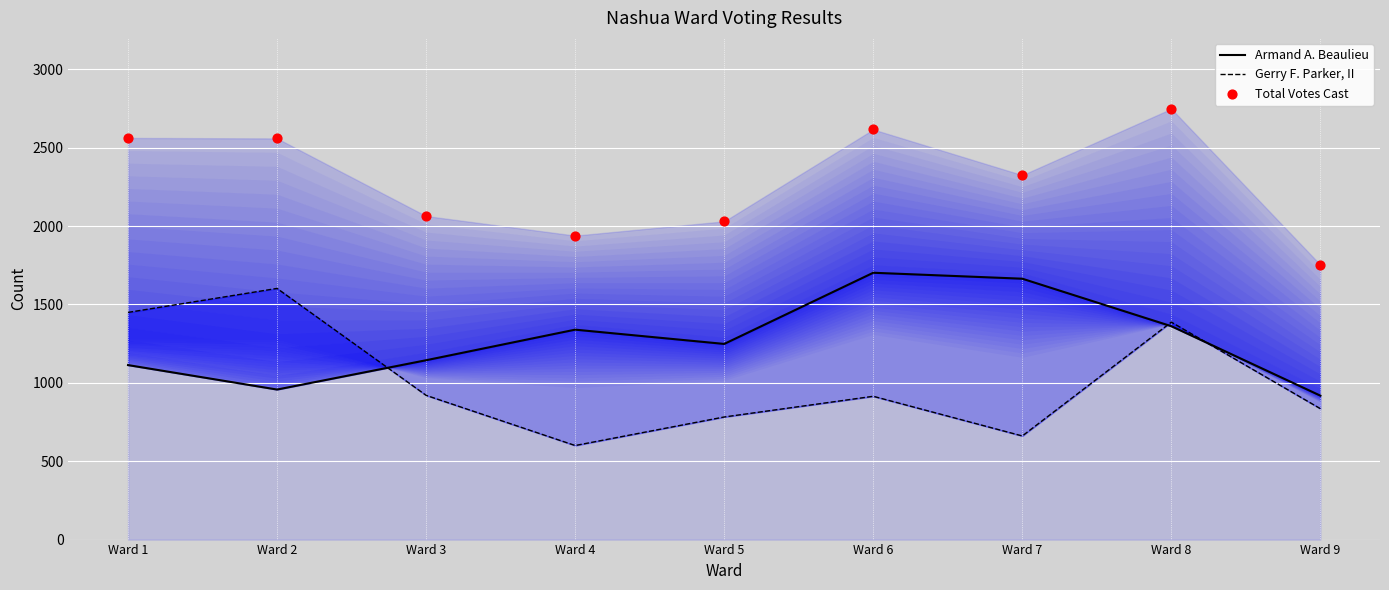

Which series has the widest spread of Y values?

Gerry F. Parker, II